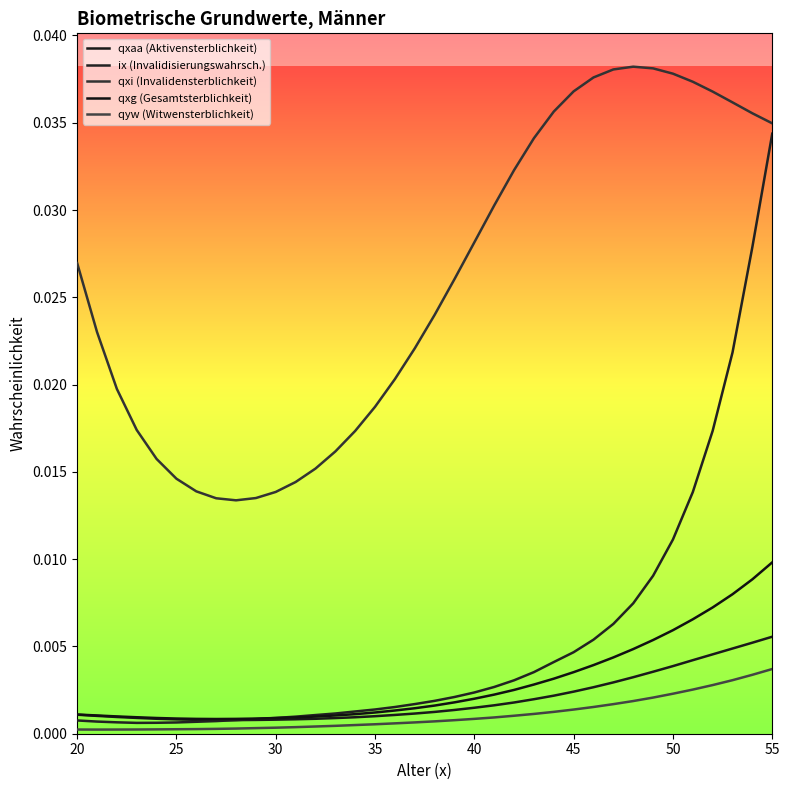

Which series has the largest total across all categories?

qxi (Invalidensterblichkeit)